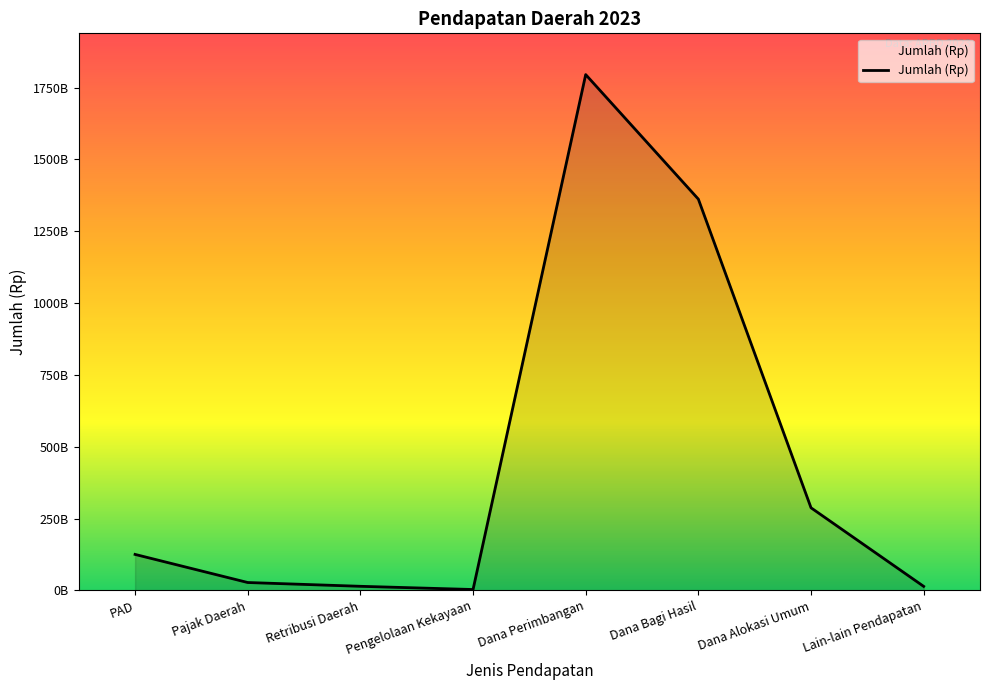

What is the difference between the second highest and second lowest values?

1348140420186.0